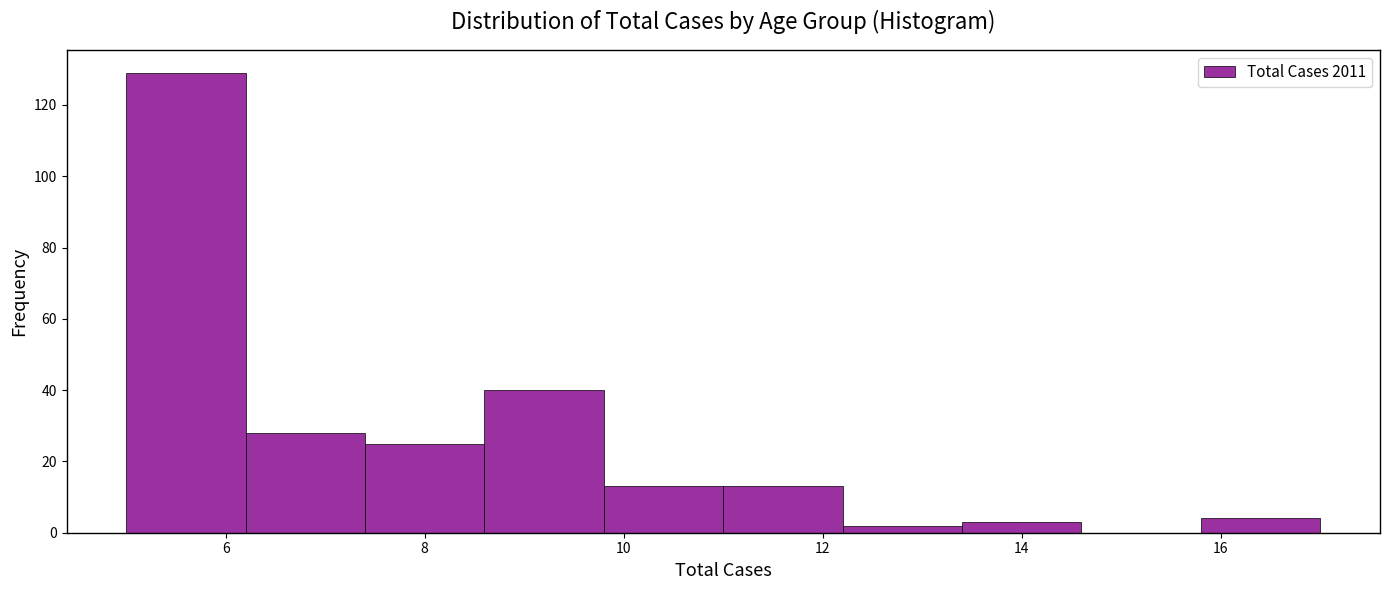

Reading left to right, transcribe this chart: for each bar, give the range it covers on the x-axis and its height. The values are not printed on the chart, so give them approximately, as read against the axis.

5.0 to 6.2: 130
6.2 to 7.4: 28
7.4 to 8.6: 26
8.6 to 9.8: 40
9.8 to 11.0: 14
11.0 to 12.2: 14
12.2 to 13.4: 2
13.4 to 14.6: 4
14.6 to 15.8: 0
15.8 to 17.0: 4